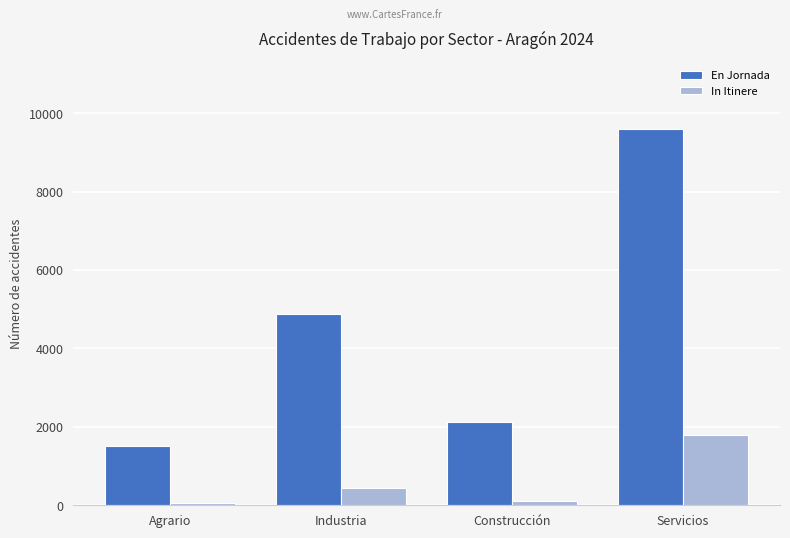

List the series in order of their overall mean, highest first.

En Jornada, In Itinere